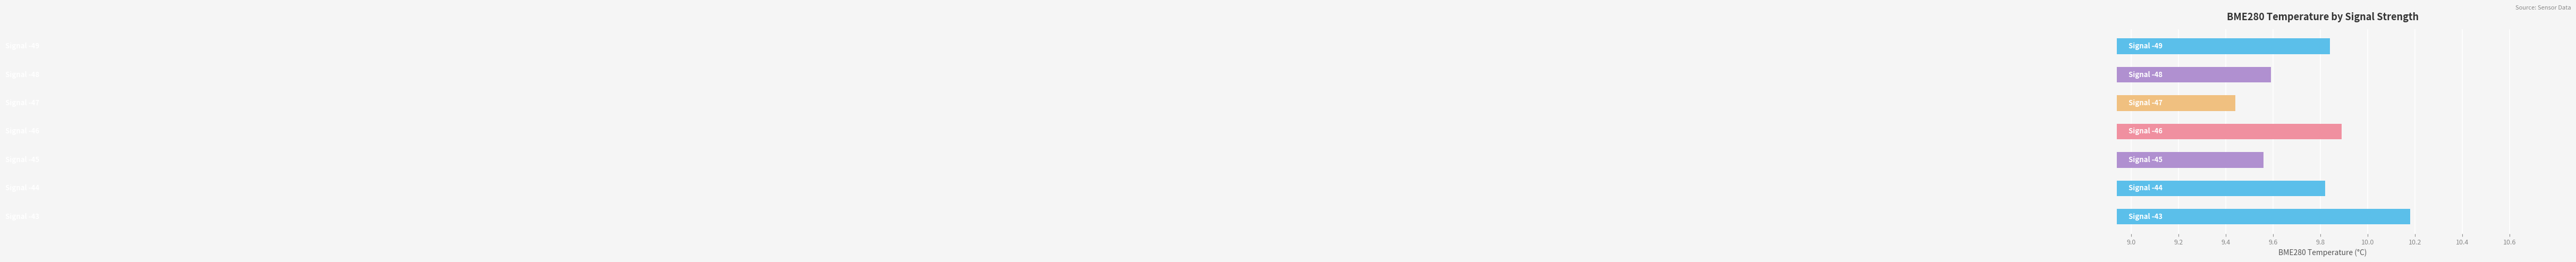

How many bars are there in total?

7